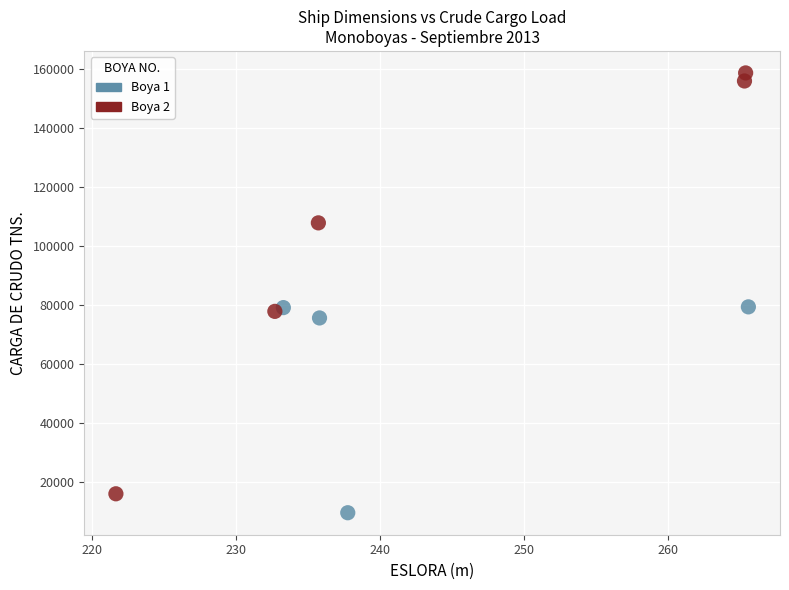

What are all the series names shown in the legend?

Boya 1, Boya 2